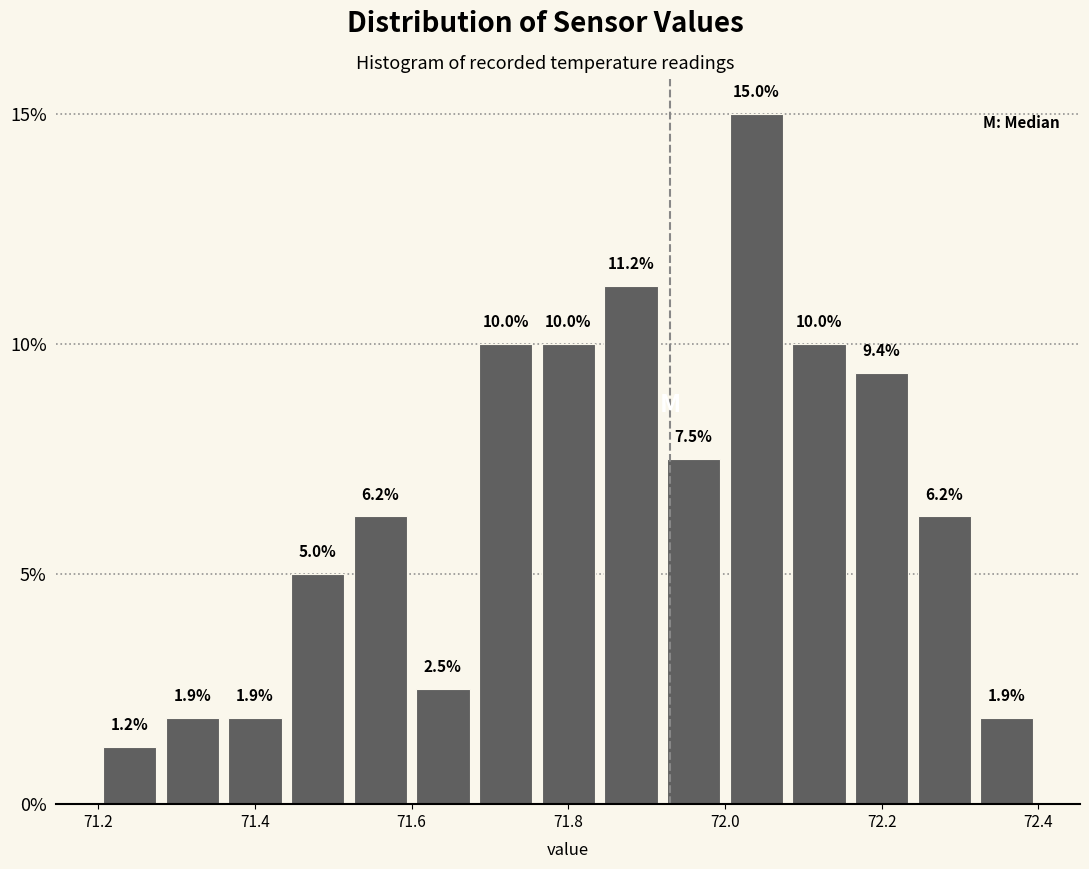

Reading left to right, transcribe this chart: for each bar, give the range it covers on the x-axis and its height.

71.20 to 71.28: 1.2
71.28 to 71.36: 1.9
71.36 to 71.44: 1.9
71.44 to 71.52: 5.0
71.52 to 71.60: 6.2
71.60 to 71.68: 2.5
71.68 to 71.76: 10.0
71.76 to 71.84: 10.0
71.84 to 71.92: 11.2
71.92 to 72.00: 7.5
72.00 to 72.08: 15.0
72.08 to 72.16: 10.0
72.16 to 72.24: 9.4
72.24 to 72.32: 6.2
72.32 to 72.40: 1.9